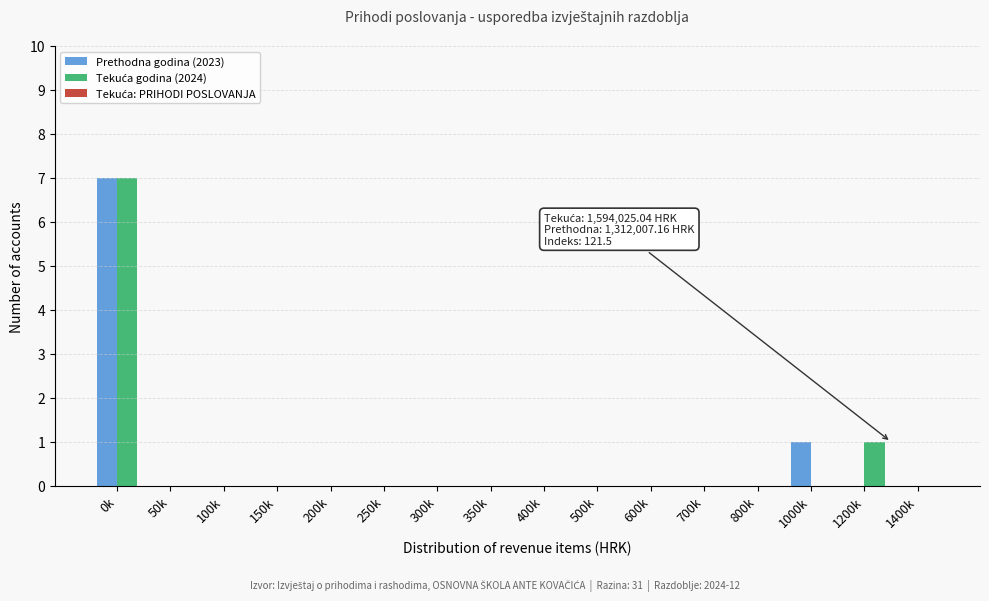

At which category does the chart reach its peak across all series?

0k